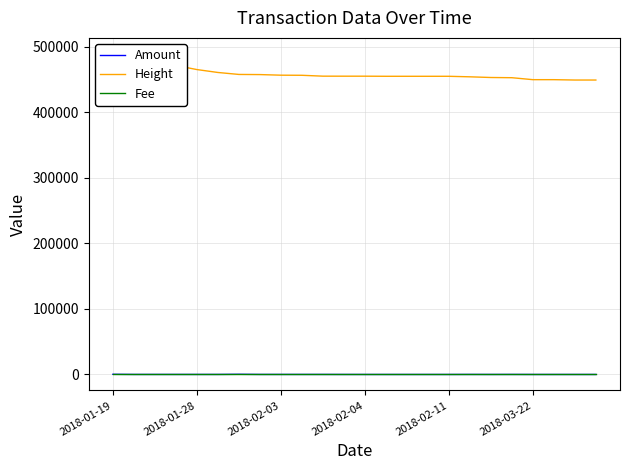

What position from the left is 2018-02-03?

3